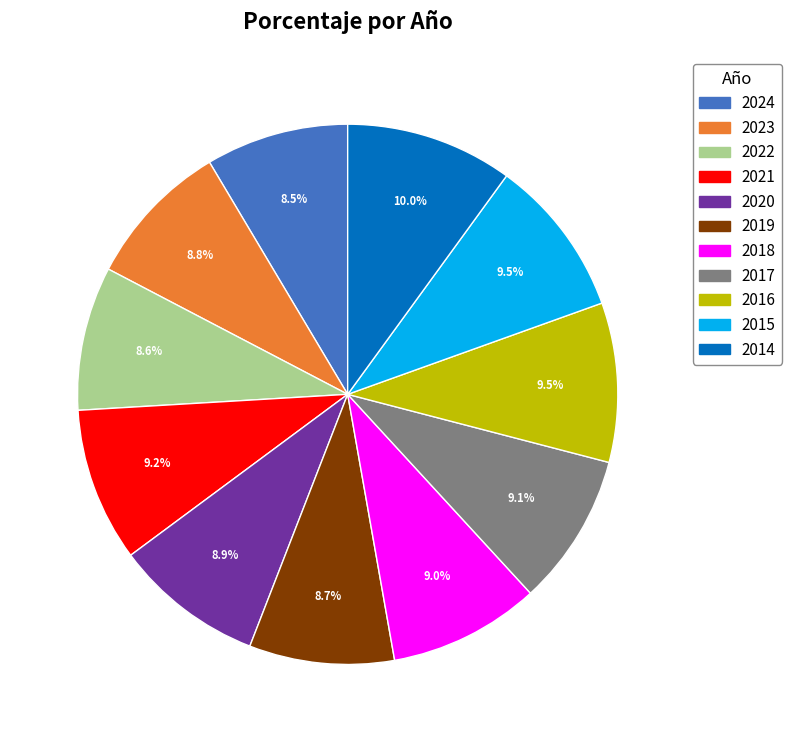

Does 2015 account for over 50% of the chart?

No